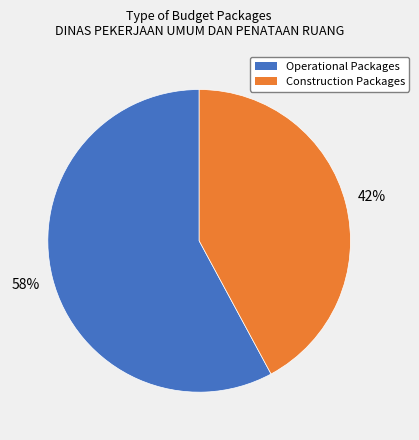

How many slices are in this pie chart?

2